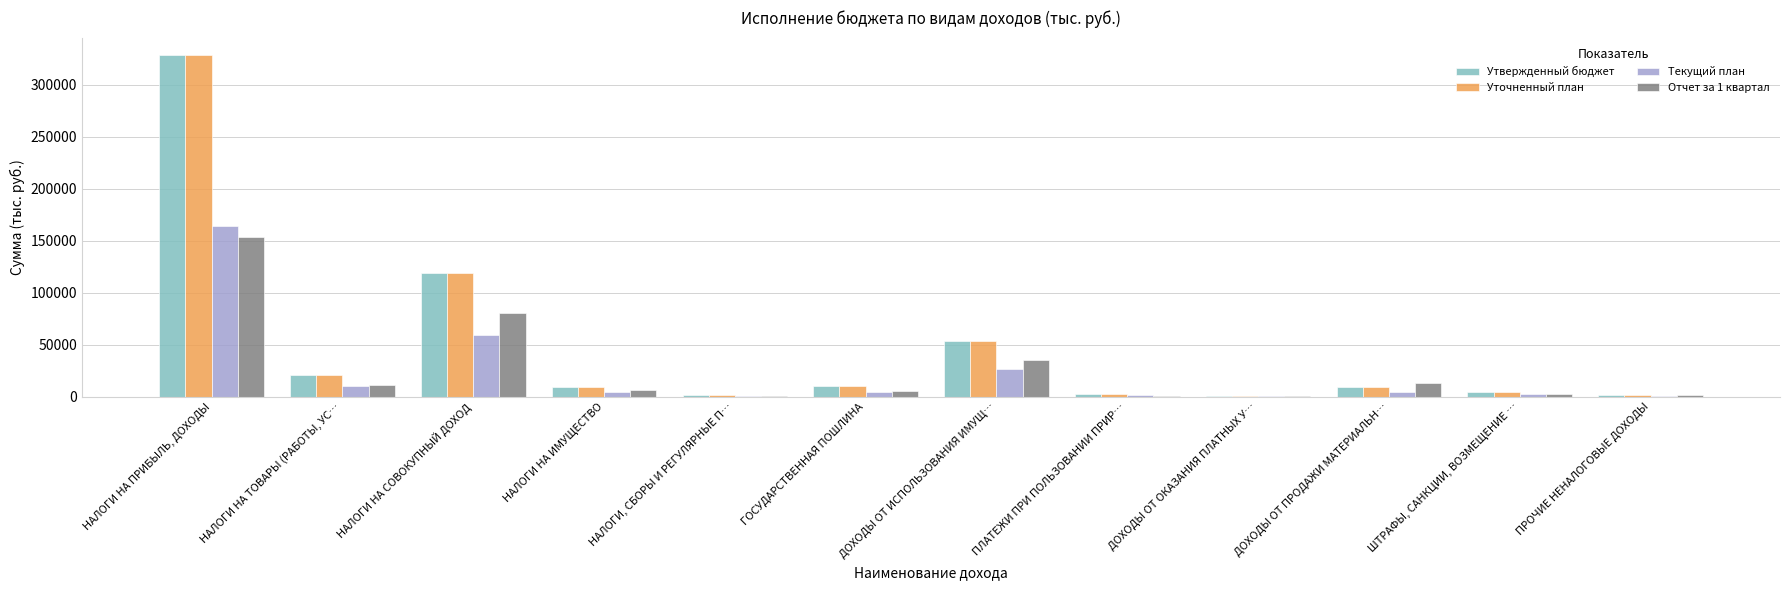

Is the value of Уточненный план at ДОХОДЫ ОТ ИСПОЛЬЗОВАНИЯ ИМУЩ… greater than the value of Утвержденный бюджет at ГОСУДАРСТВЕННАЯ ПОШЛИНА?

Yes